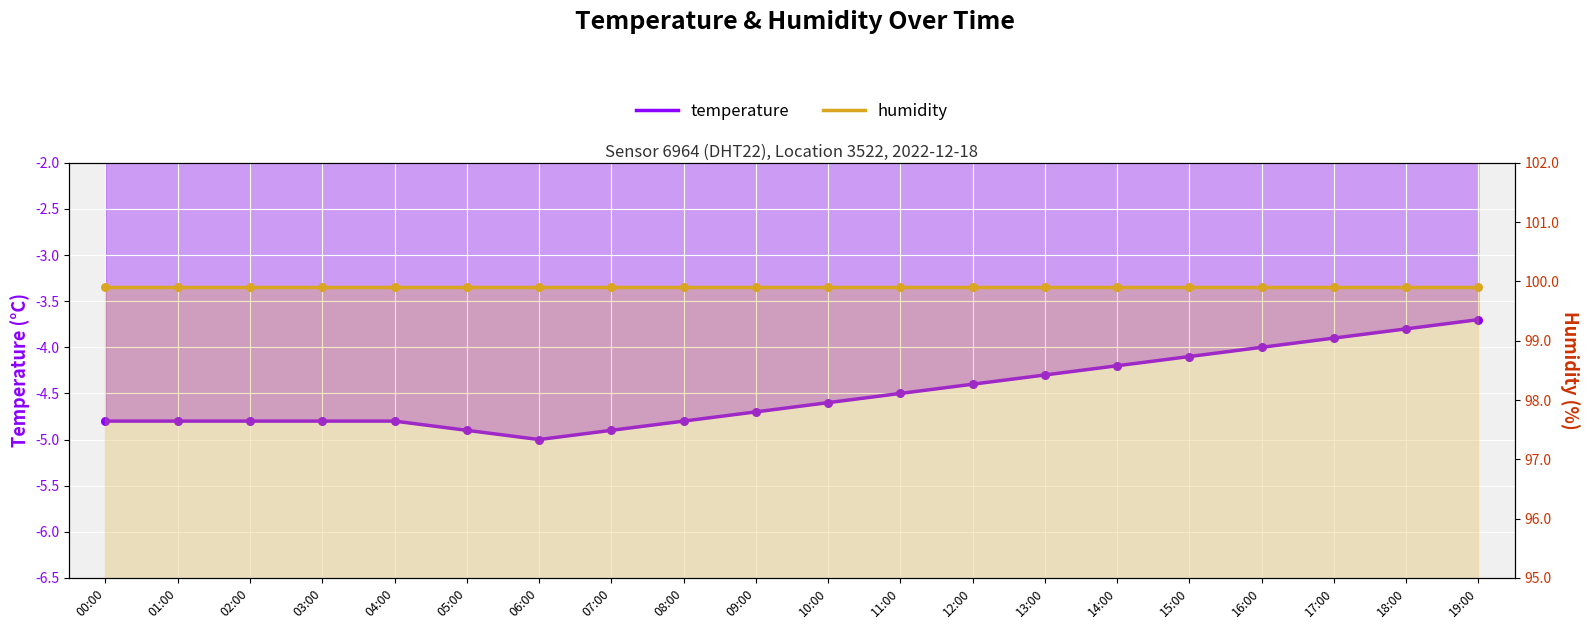

Between 14:00 and 17:00, which is larger?

17:00